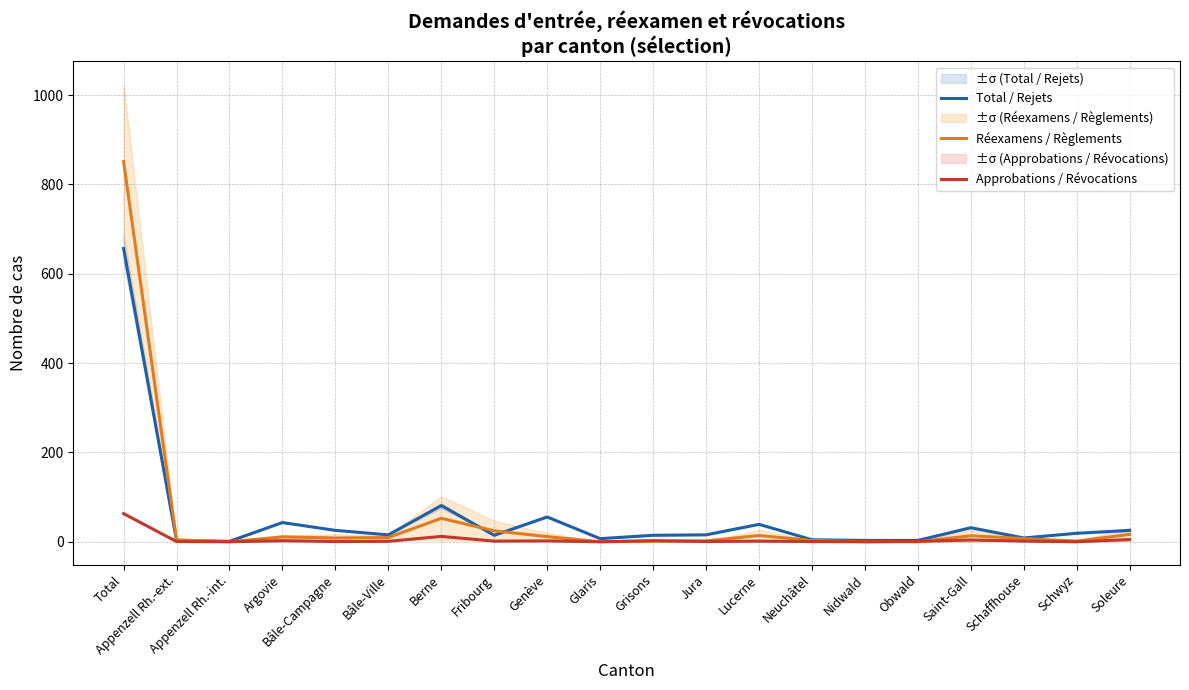

How many times do Réexamens / Règlements and Approbations / Révocations cross each other?

2